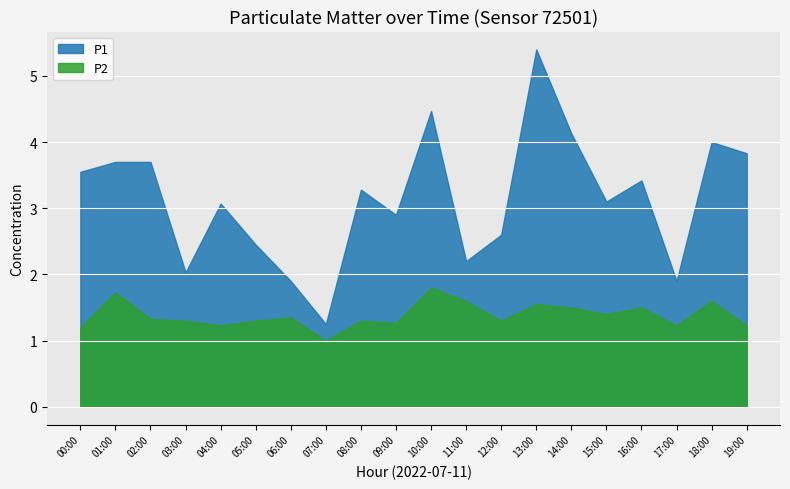

How many P2 values are between 1 and 2?

20